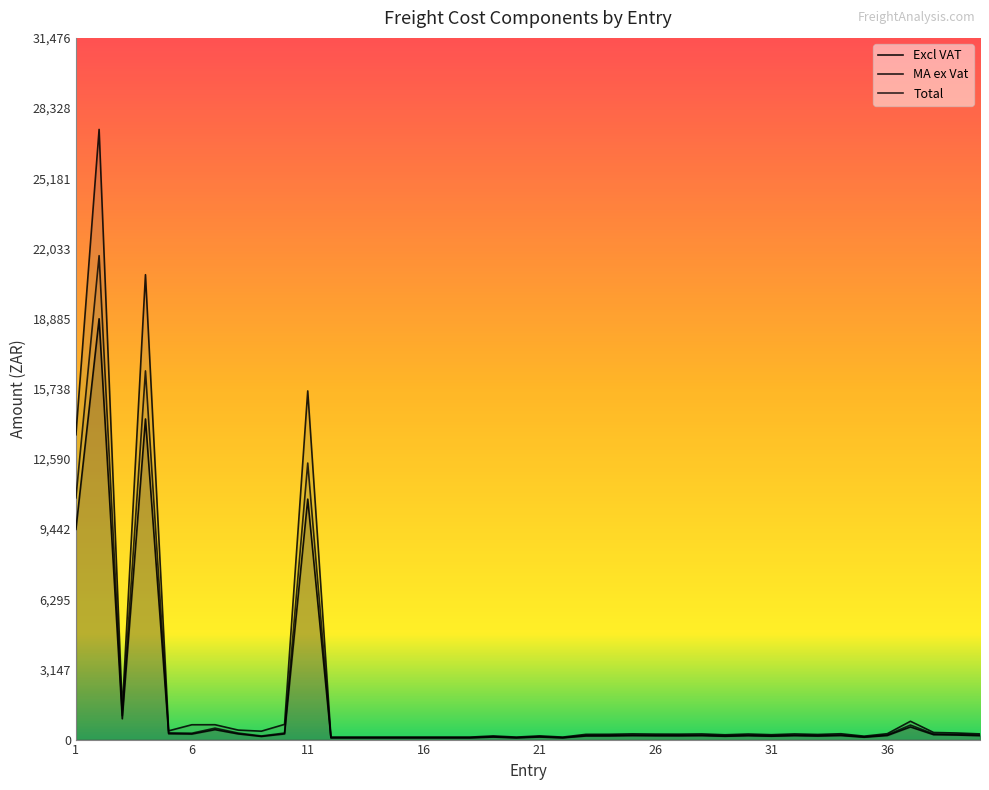

Count the number of data series in this chart.

3